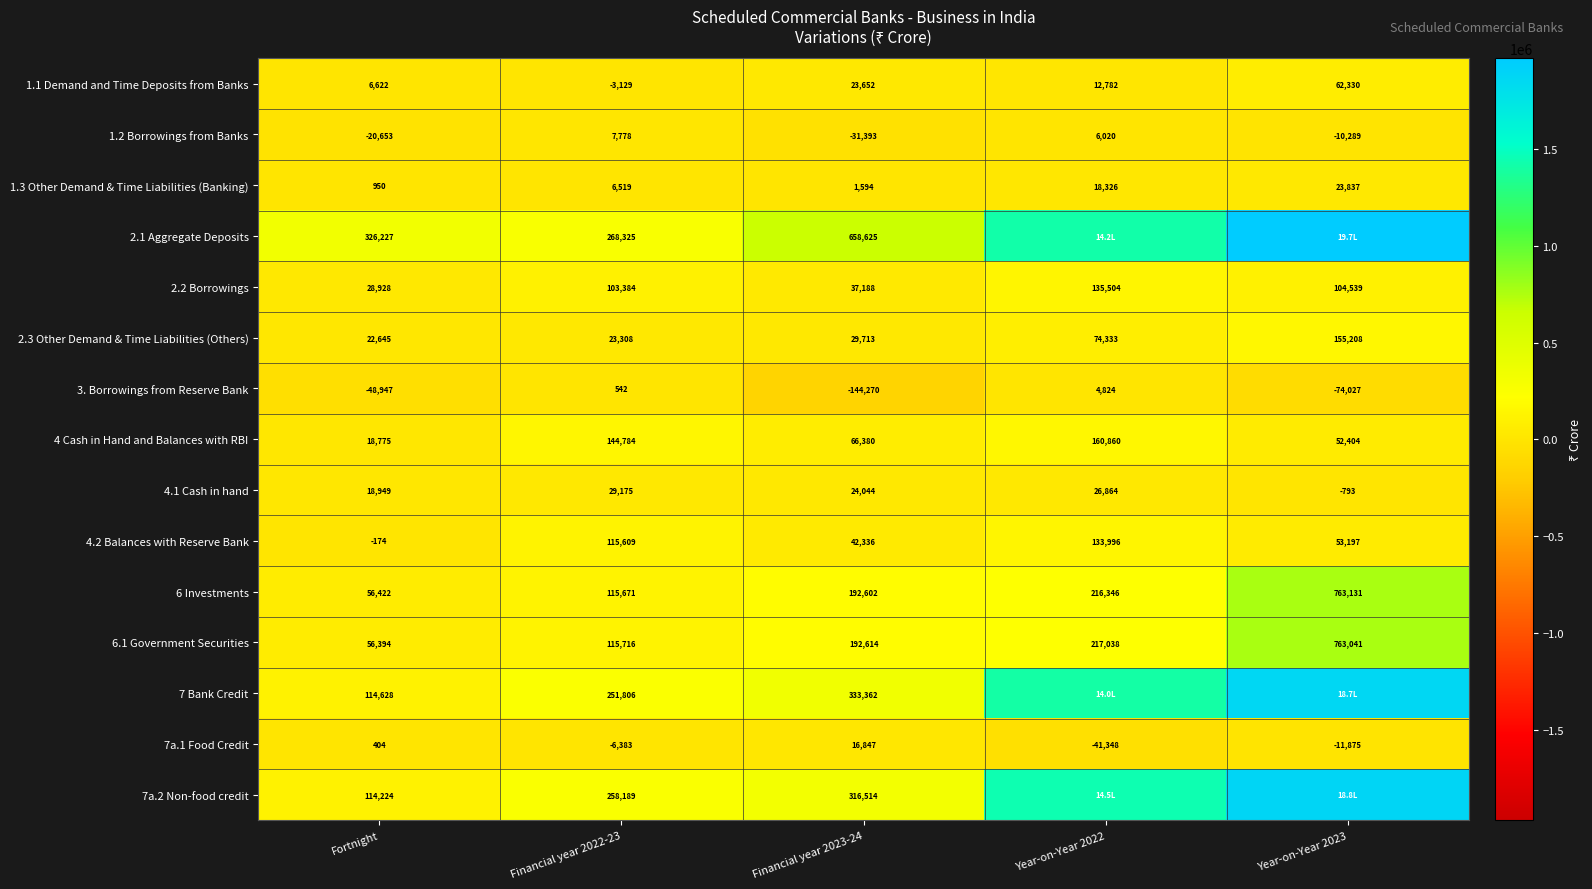

How many values in 3. Borrowings from Reserve Bank are above zero?

2